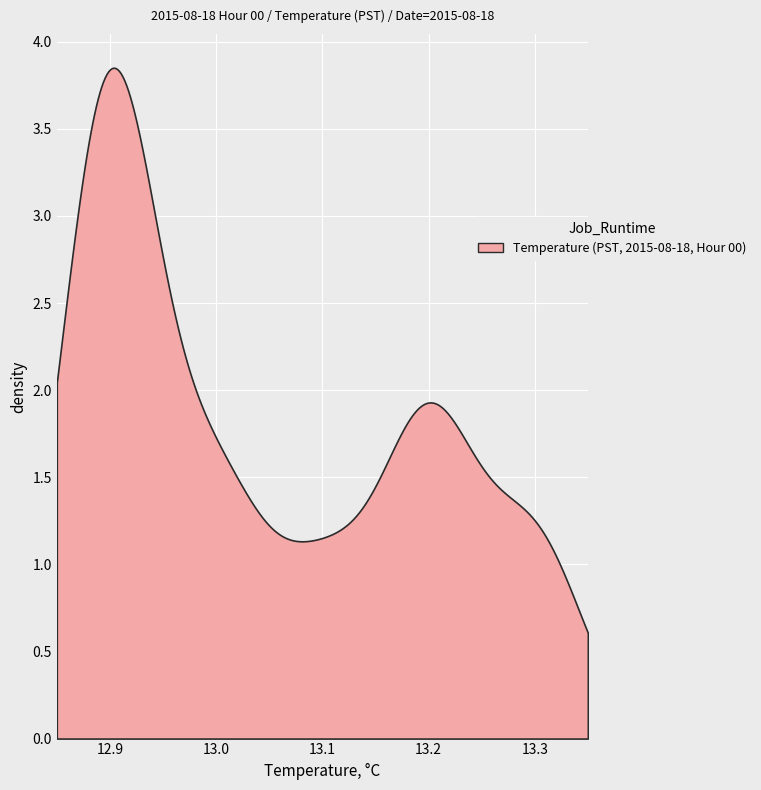

What is the smallest value displayed?

0.6